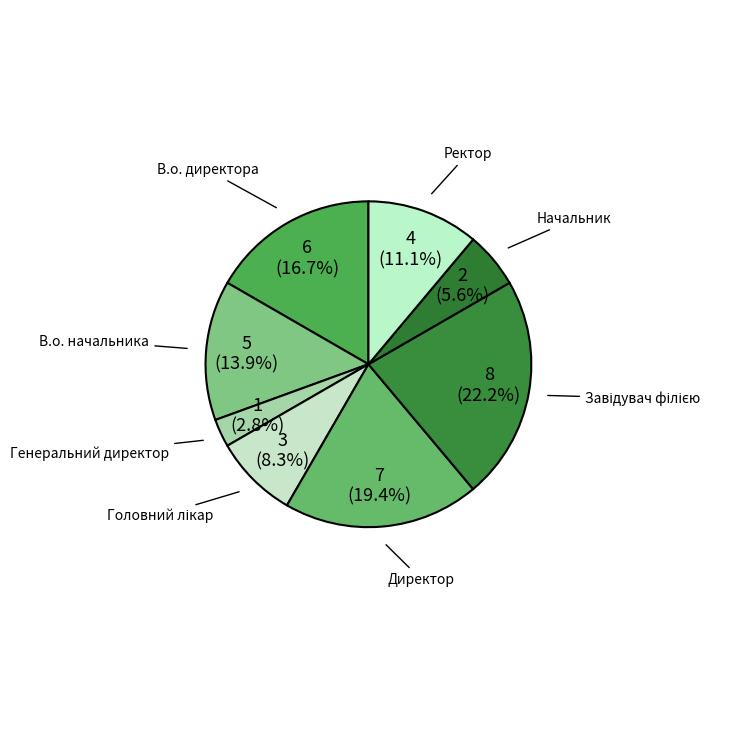

Which category has the smallest portion of the pie?

Генеральний директор